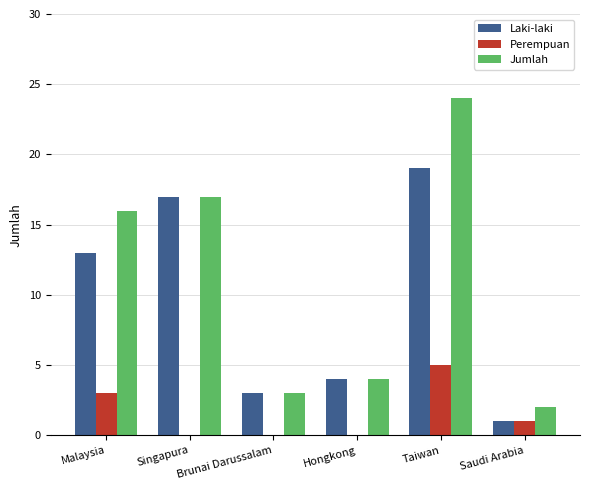

Which category has the highest value across all series?

Taiwan